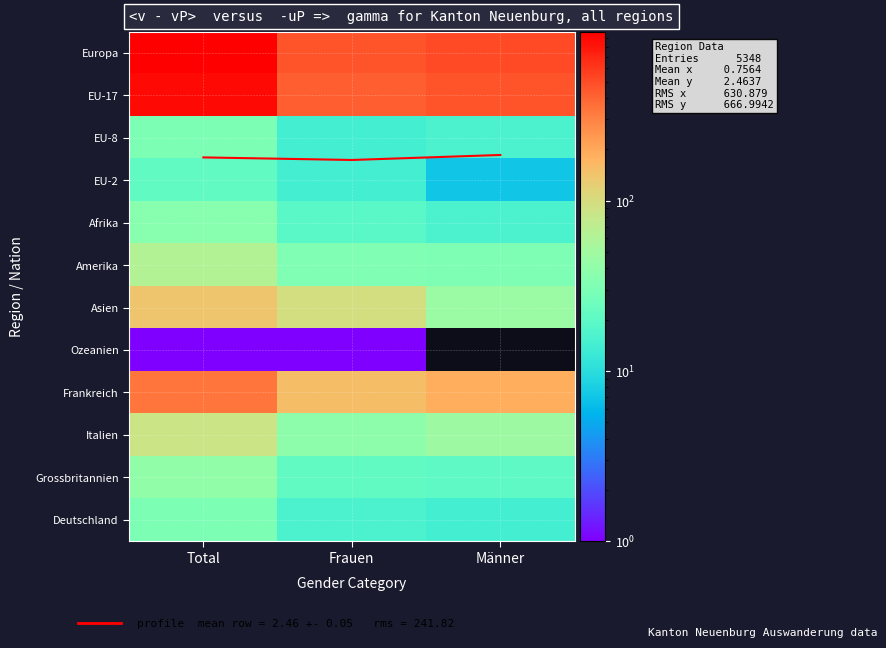

List the series in order of their peak value, highest first.

Europa, EU-17, Frankreich, Asien, Italien, Amerika, Grossbritannien, Afrika, EU-8, Deutschland, EU-2, profile mean, Ozeanien